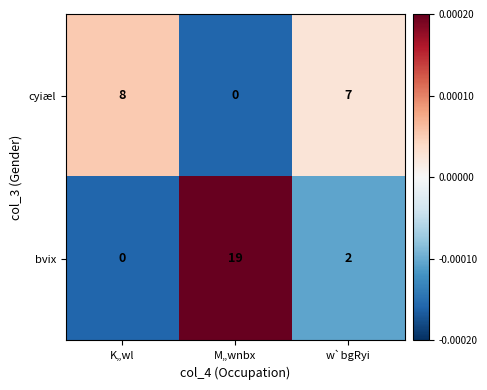

How many data points in cyiæl are less than 7?

1